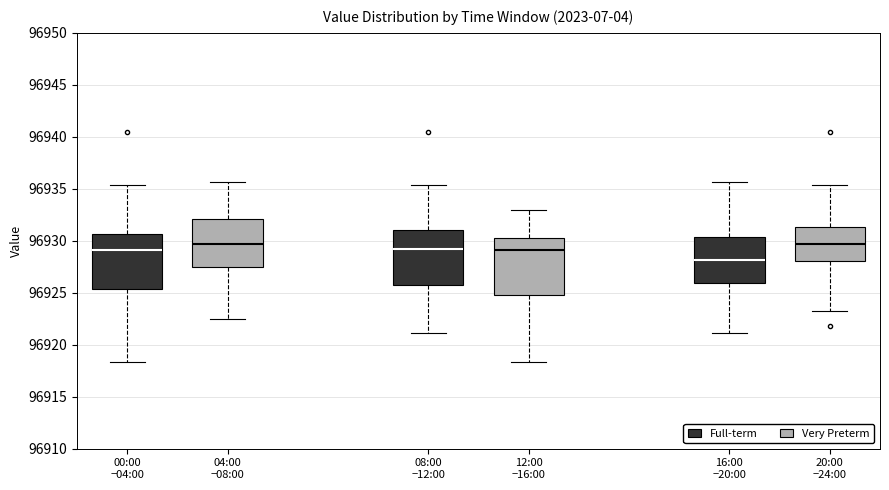

Where does the lower whisker of the box for 08:00 −12:00 (Full-term) end on the y-axis? The values are not printed on the chart, so give them approximately, as read against the axis.

96921.0